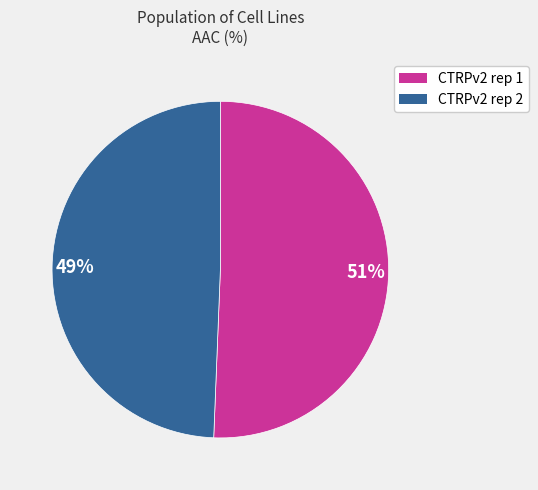

Does any single category account for the majority?

Yes